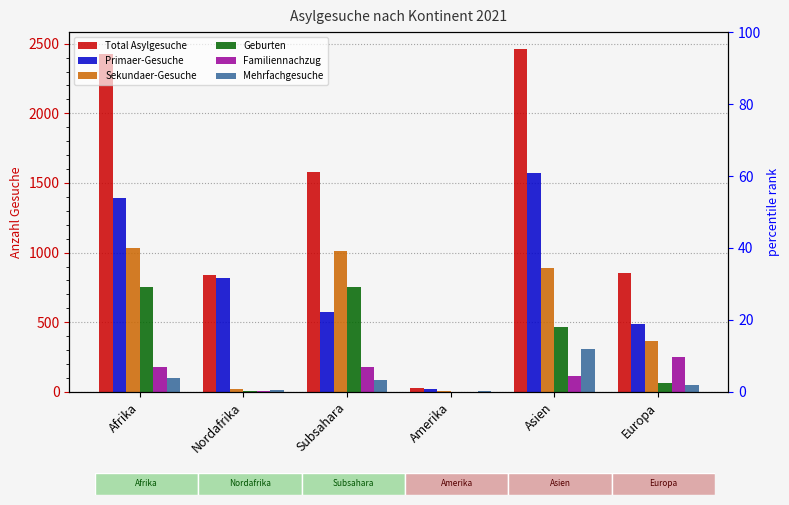

Where does the Geburten series first go above 464?

Afrika